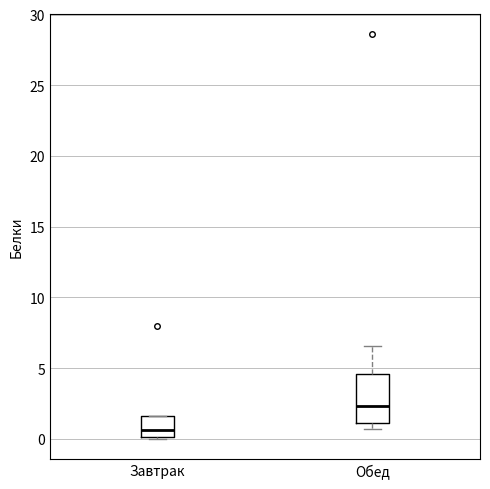

Which box is the tallest, from its lower edge to its upper edge?

Обед